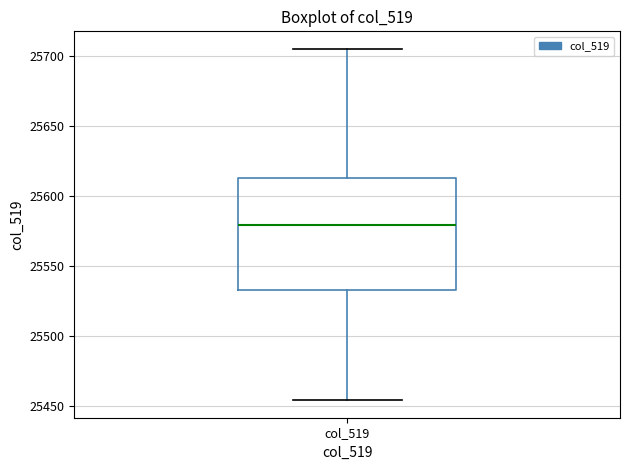

Where is the upper edge of the box for col_519 on the y-axis? The values are not printed on the chart, so give them approximately, as read against the axis.

25615